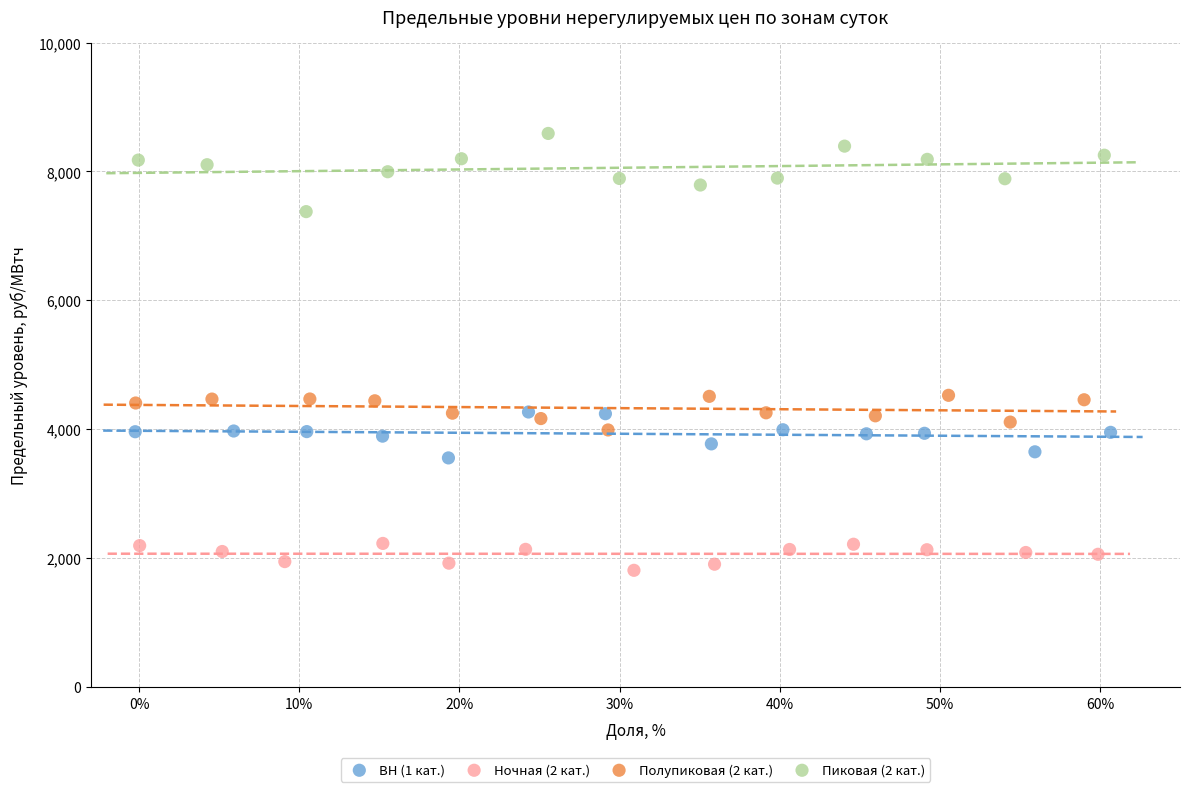

Which series contains the highest Y value?

Пиковая (2 кат.)